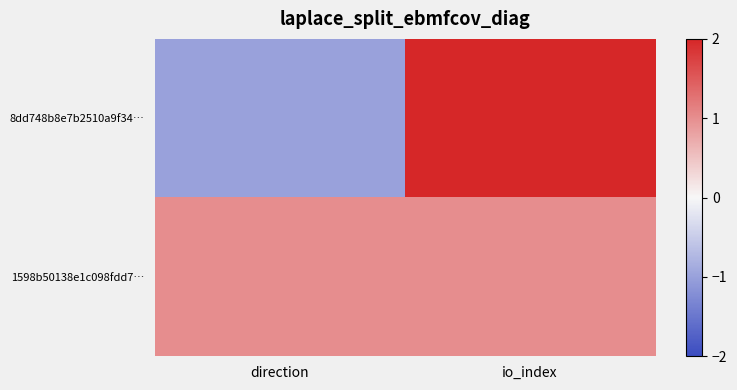

At which category is the sum across all series the highest?

io_index